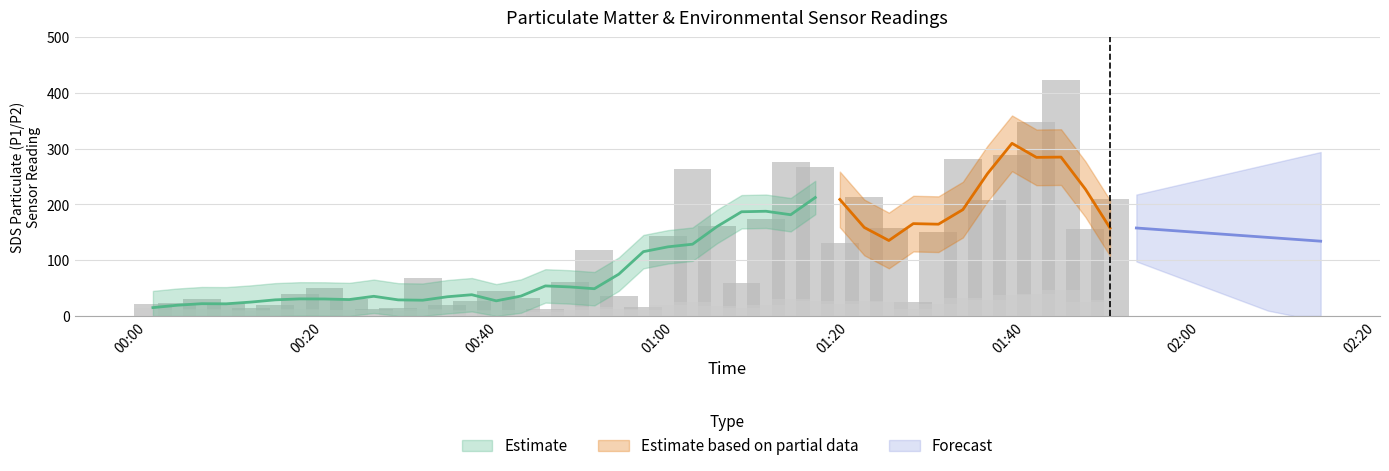

What is the difference between the second highest and minimum values in the SDS_P2 series?

32.9